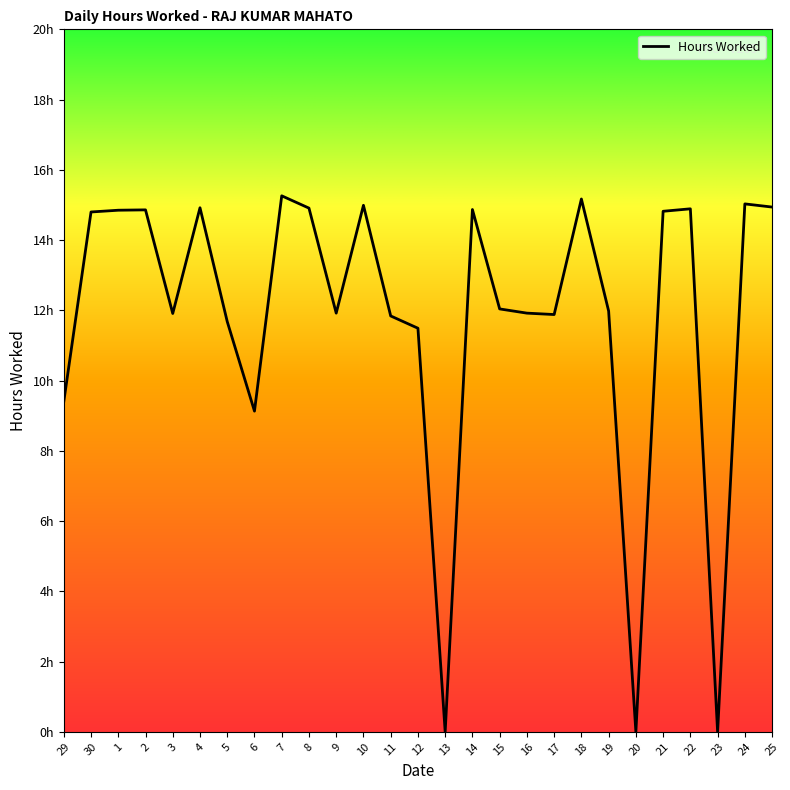

True or false: the data shows 0.0 at 20.

True